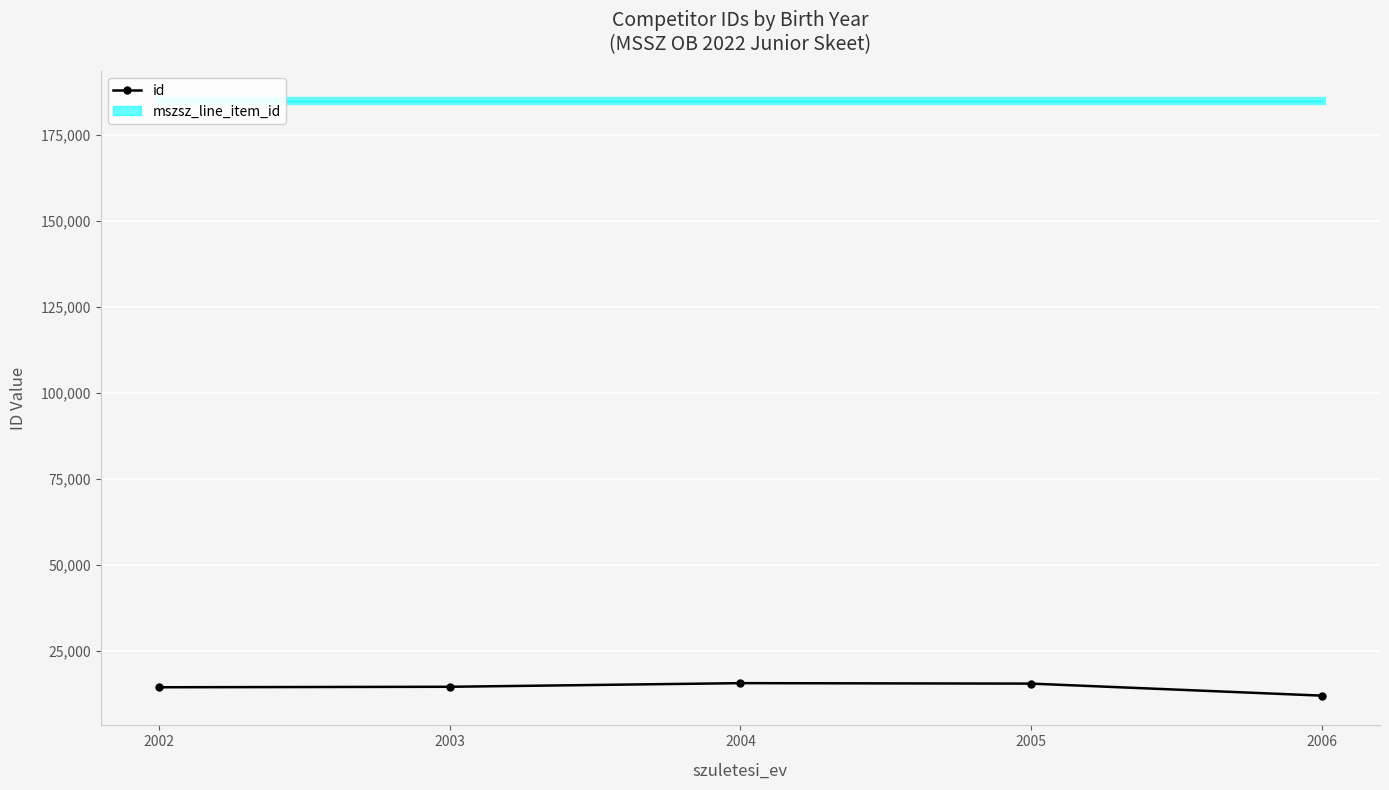

Read the value at 2002, to the nearest 100.

14500